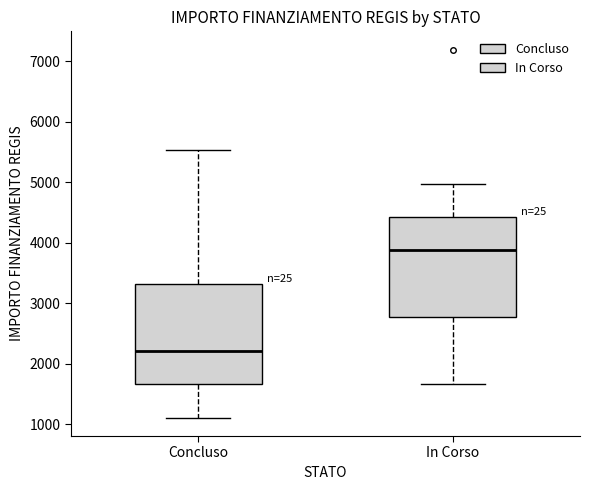

Reading left to right, transcribe this box plot: for each box, give where its median line is, the range the box spans, and where its two whiskers end, as read against the y-axis. The values are not printed on the chart, so give them approximately, as read against the axis.

Concluso: median 2200, box 1700 to 3300, whiskers 1100 to 5500
In Corso: median 3900, box 2800 to 4400, whiskers 1700 to 5000